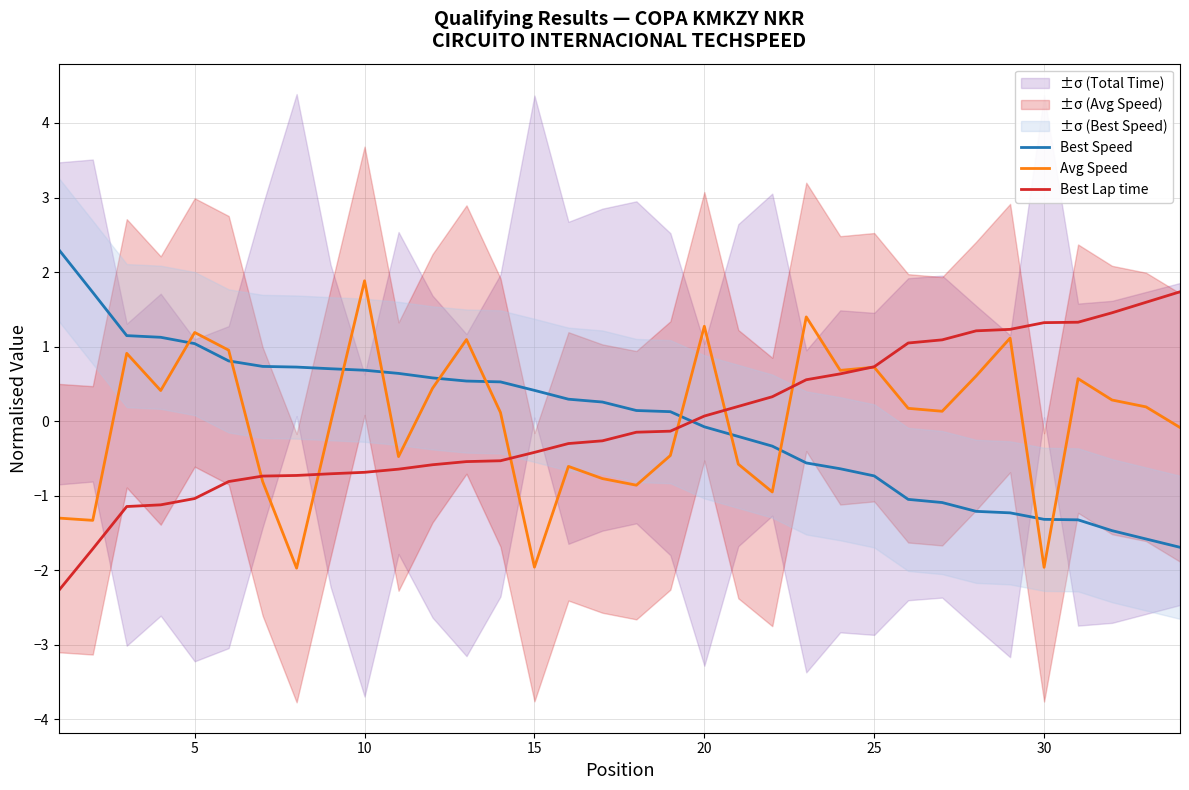

The Best Lap time series shows 1.3 at 30. True or false?

True